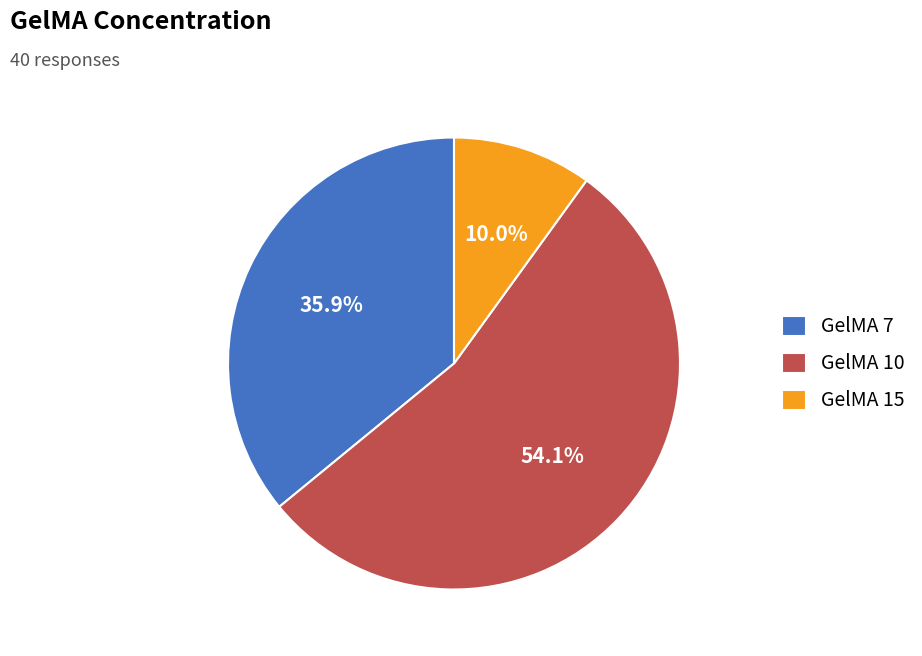

Does any single category account for the majority?

Yes